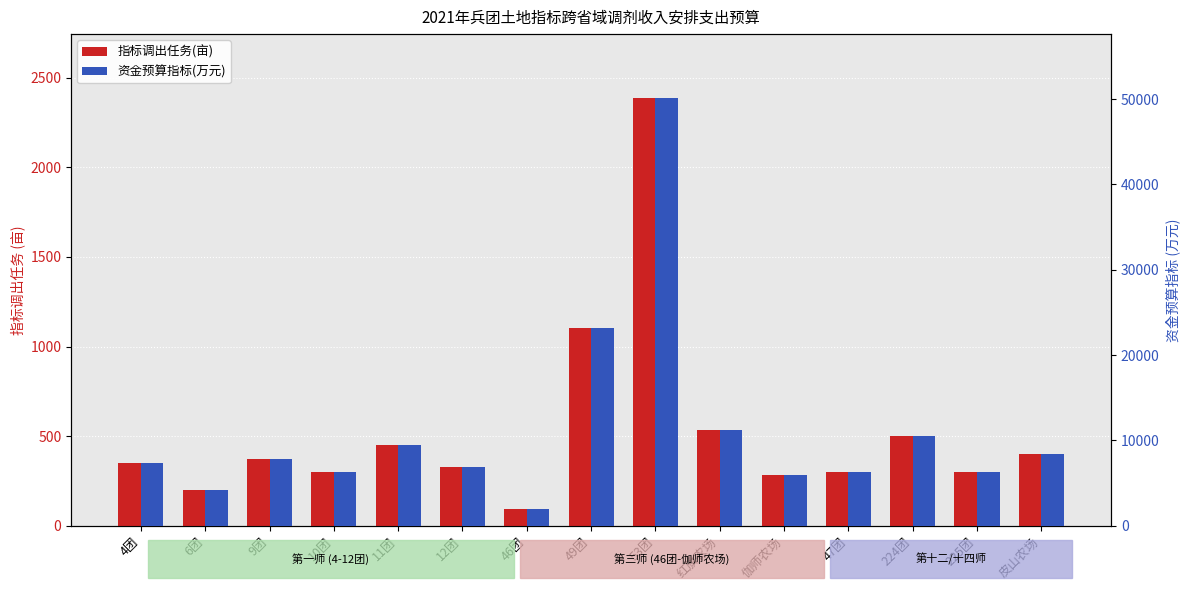

True or false: 指标调出任务(亩) has a value of 474.0 at 225团.

False